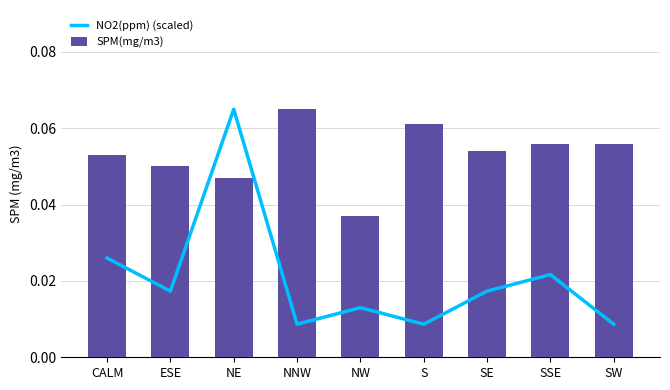

True or false: SPM(mg/m3) has a value of 0.0 at NE.

True